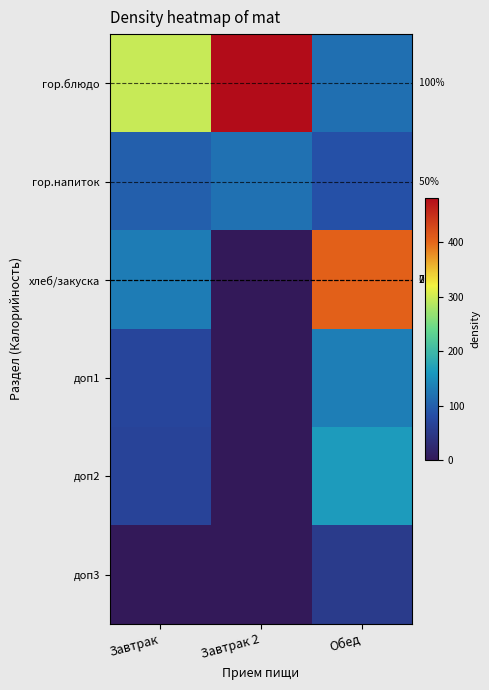

What is the difference between the highest and lowest values at Обед?

352.0